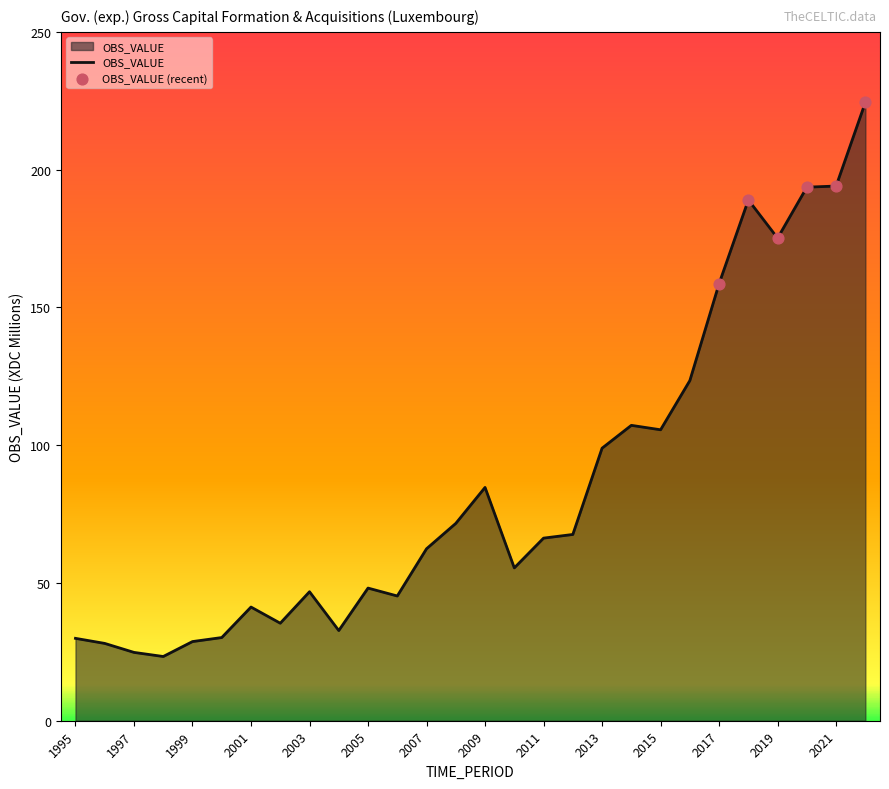

What is the difference between the maximum and minimum values?

201.1